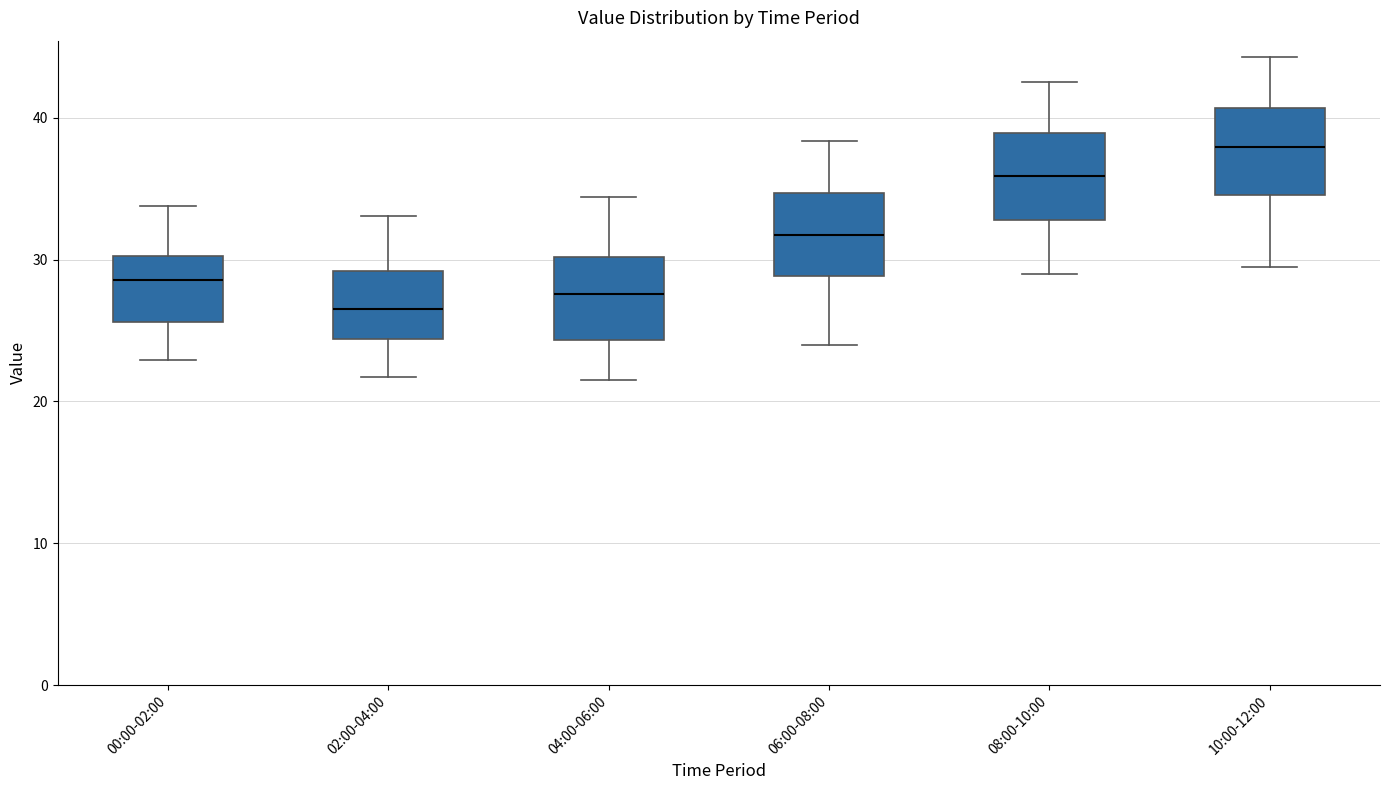

Which box has the highest median line?

10:00-12:00